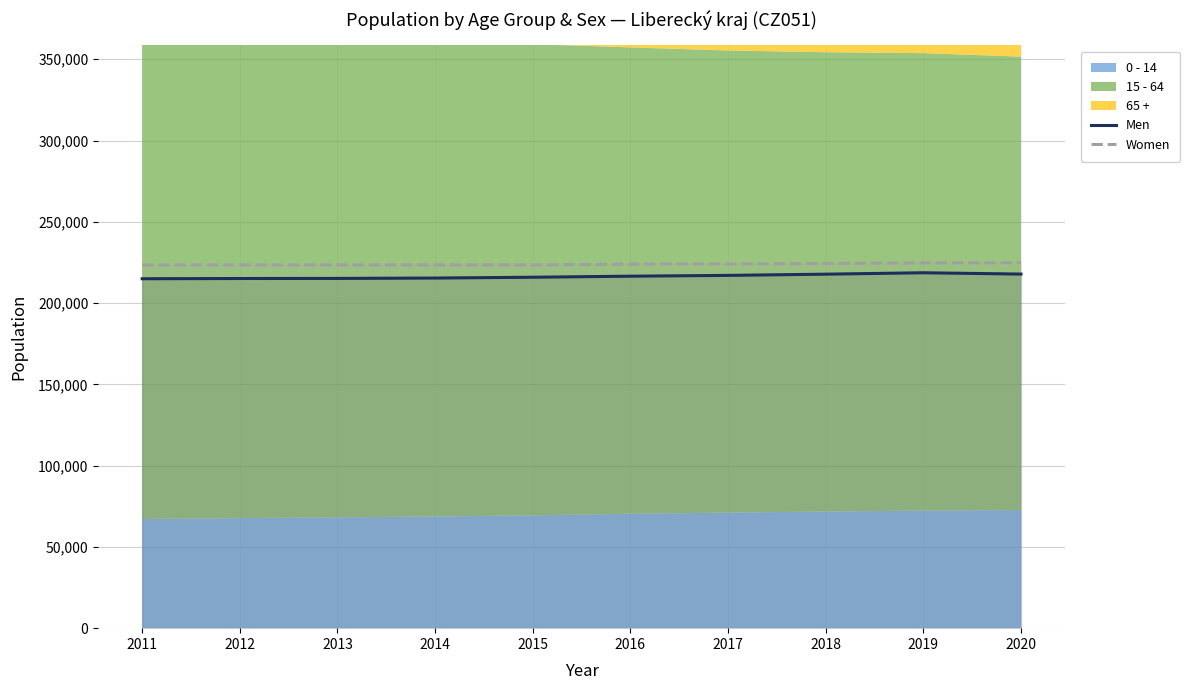

True or false: Women and Men cross at least once.

False